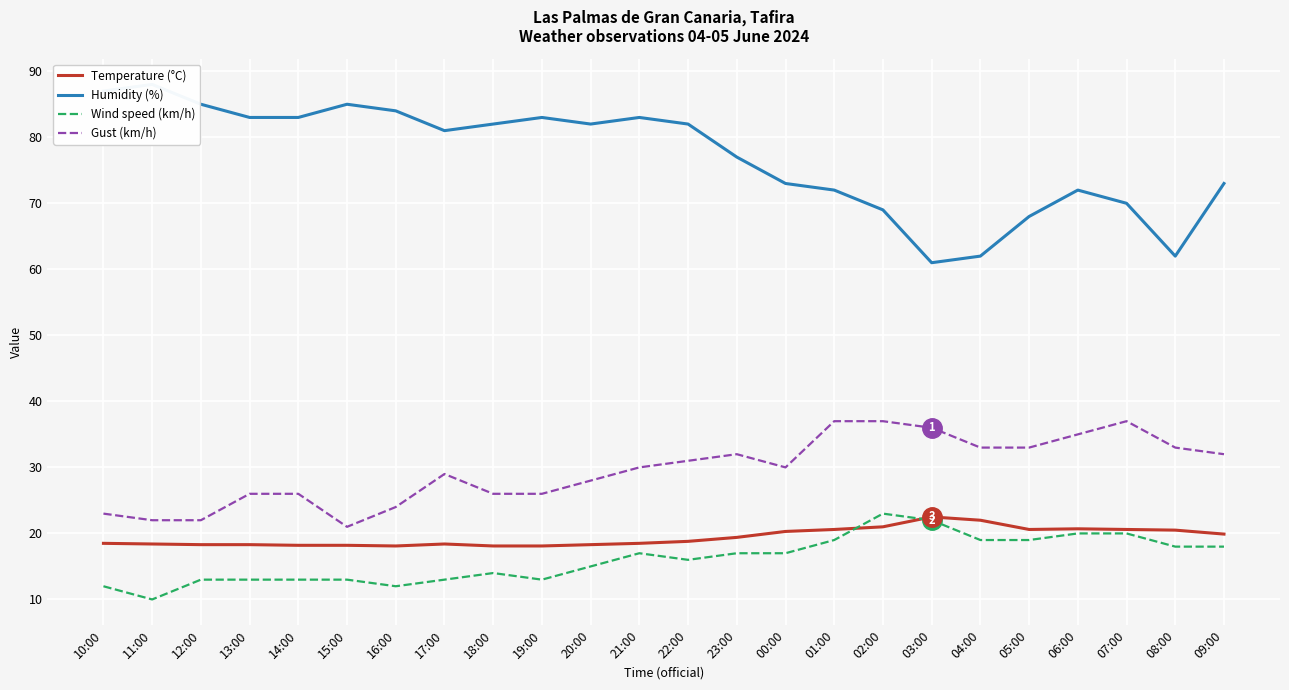

Which series changed the most between 21:00 and 08:00?

Humidity (%)